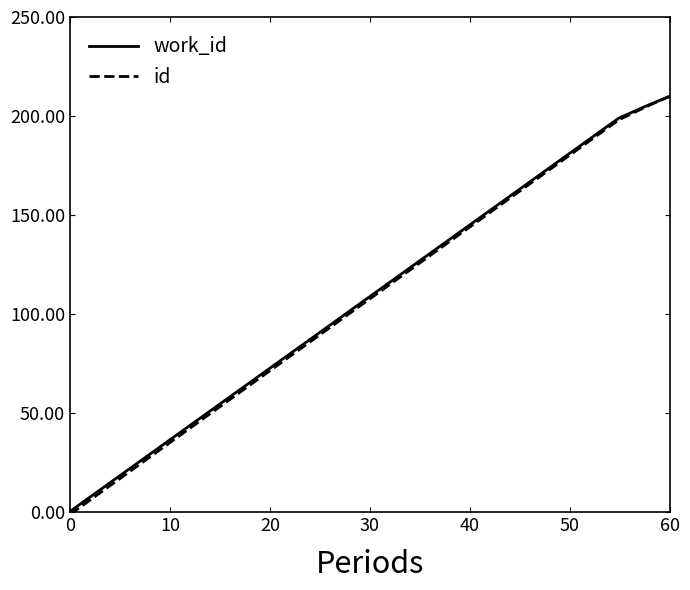

Count the number of data series in this chart.

2